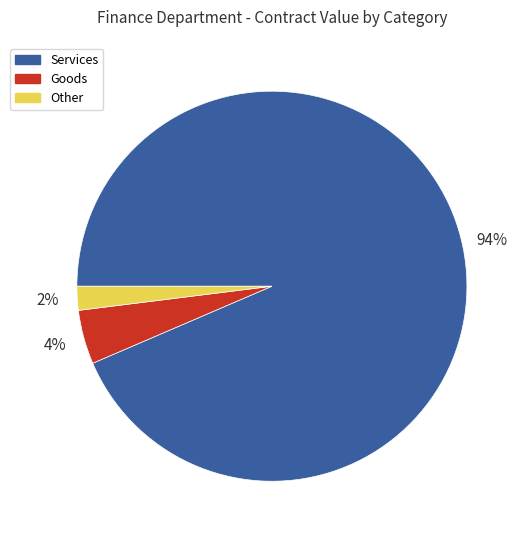

Combined, do Other and Goods account for over 50%?

No